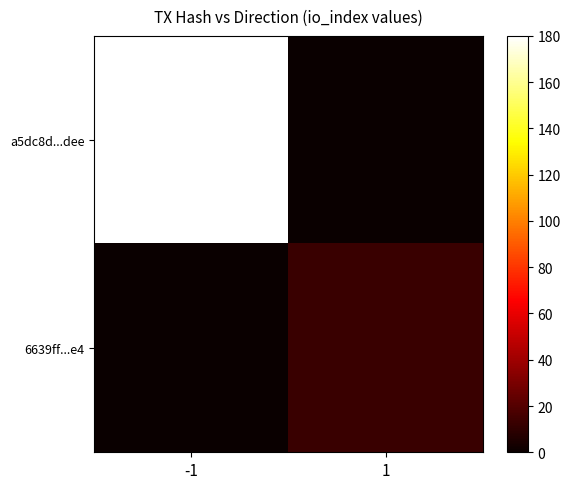

Reading right to left, list all the values displayed in this chart.

a5dc8d...dee: 1=0	-1=180
6639ff...e4: 1=13	-1=0